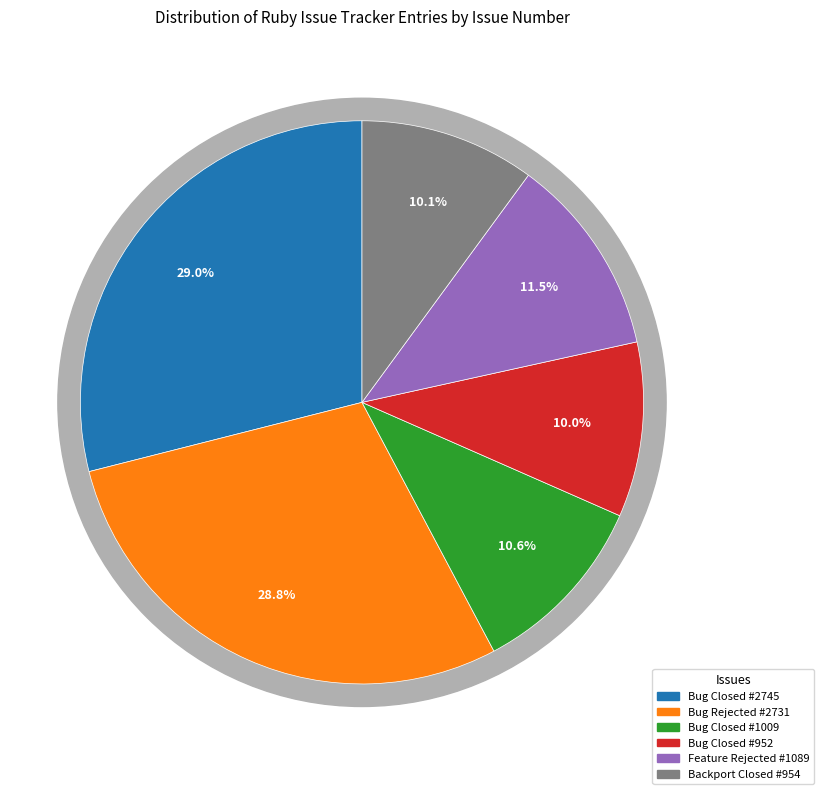

The Ruby master (Bug/Closed #952) slice represents 10% of the pie. True or false?

True